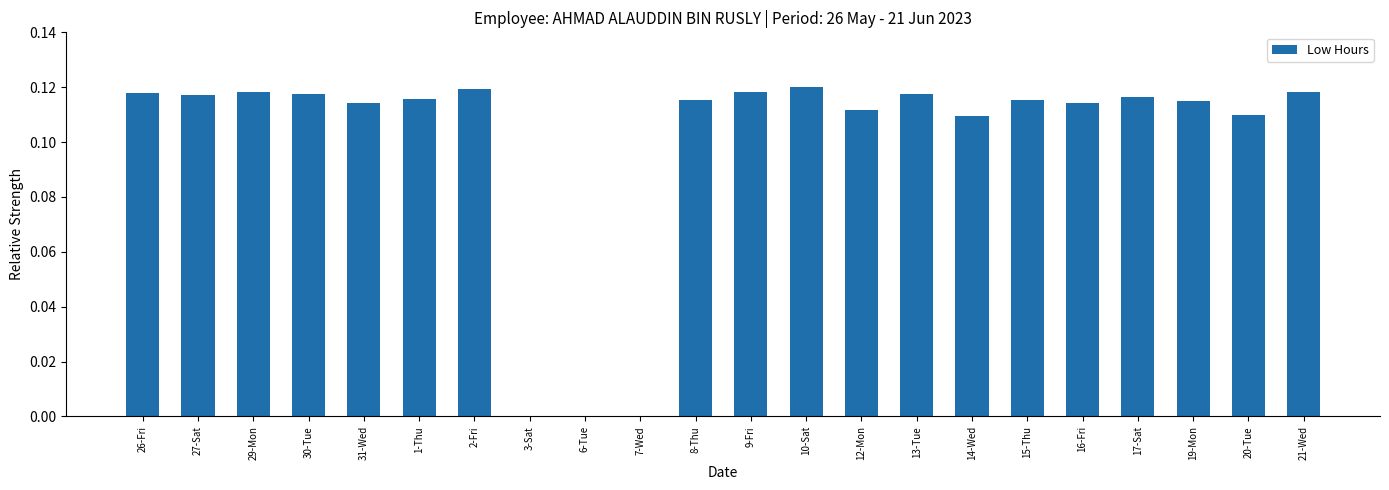

The value at 12-Mon is 0.2. True or false?

False